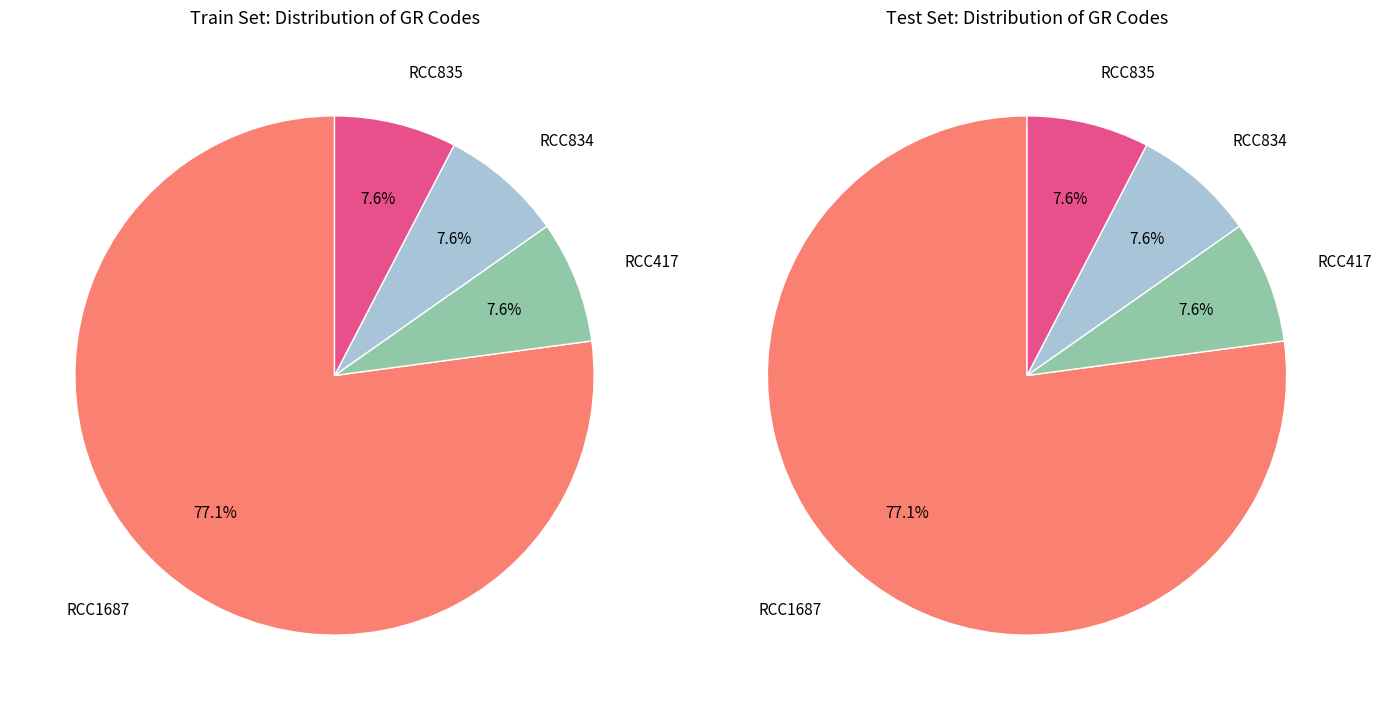

How many segments does this pie chart have?

4